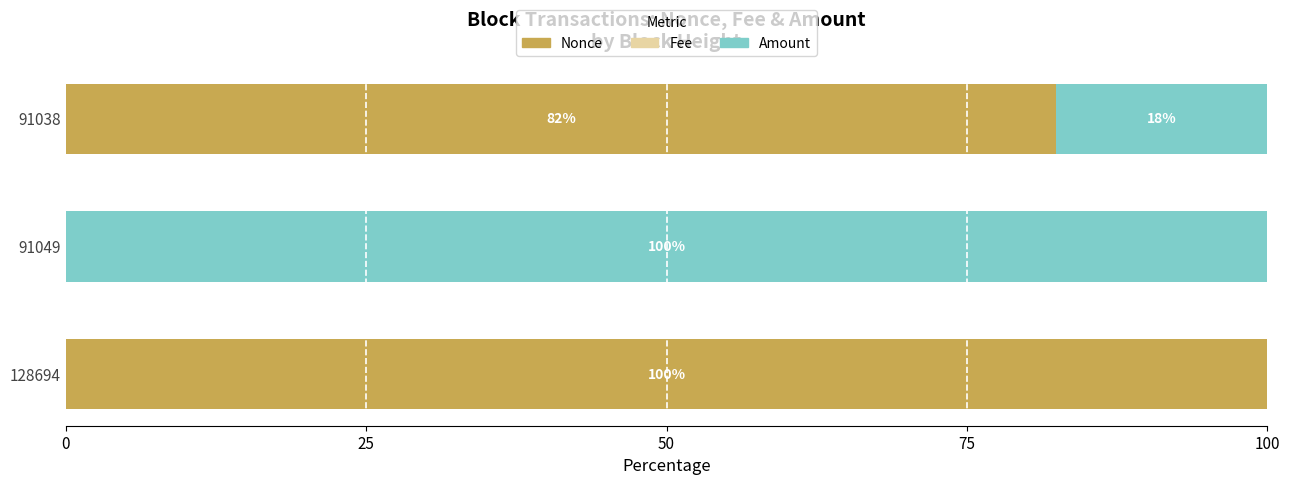

What is the highest value of the Nonce series?

100.0